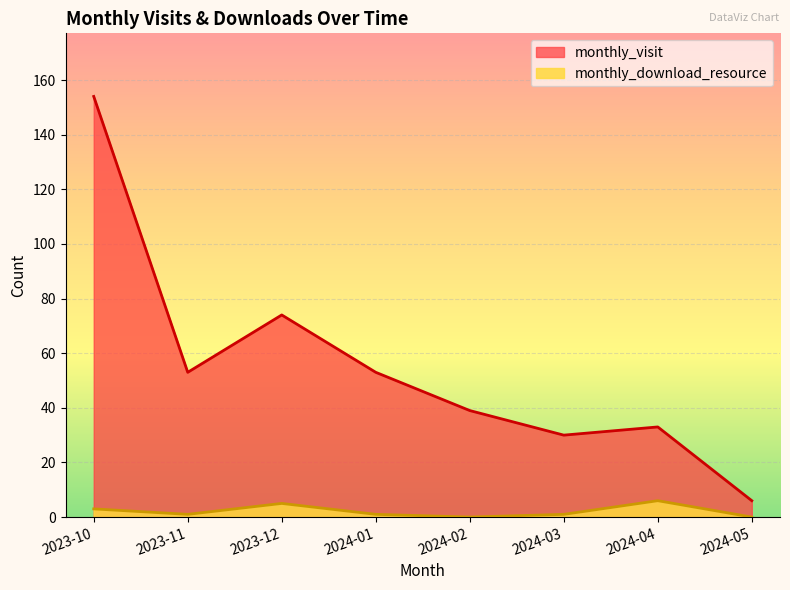

How many values in the monthly_visit series exceed 53?

2